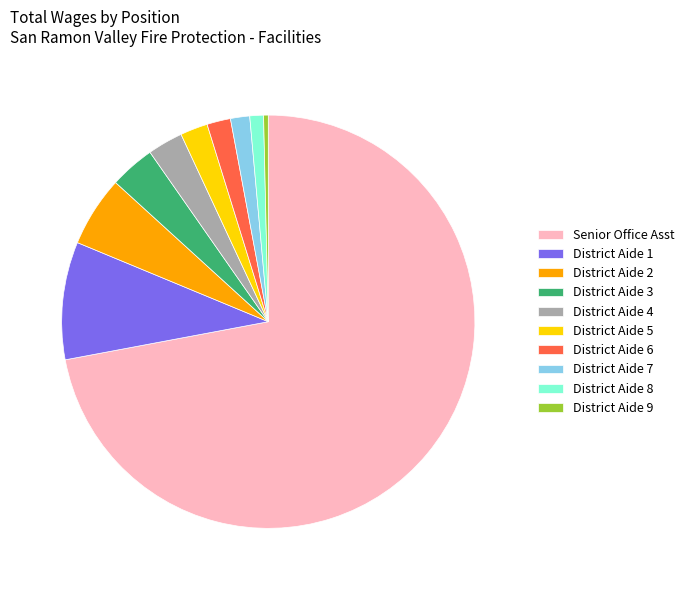

Which category accounts for the majority?

Senior Office Asst